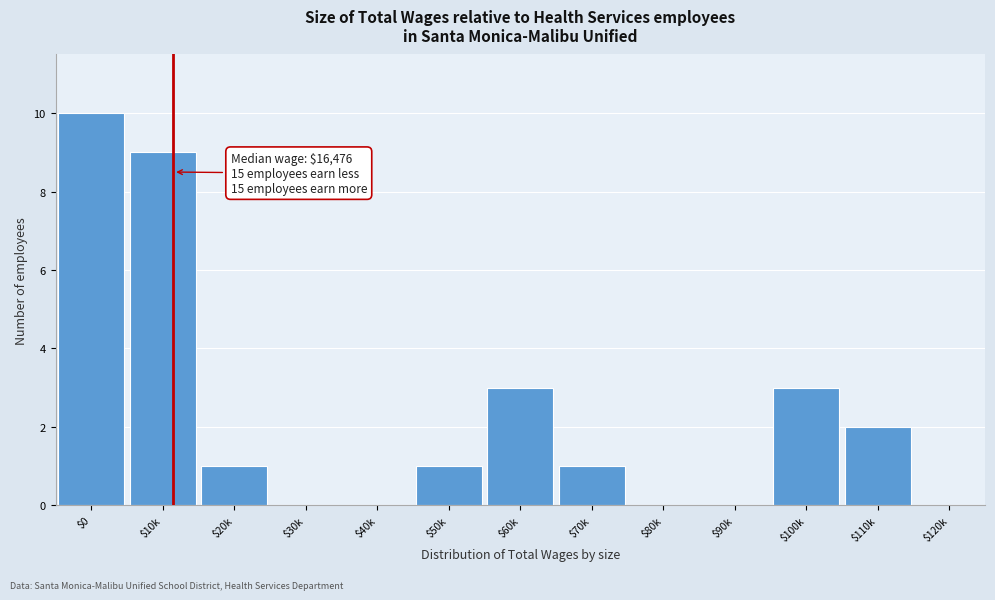

Which category has the highest value across all series?

$0